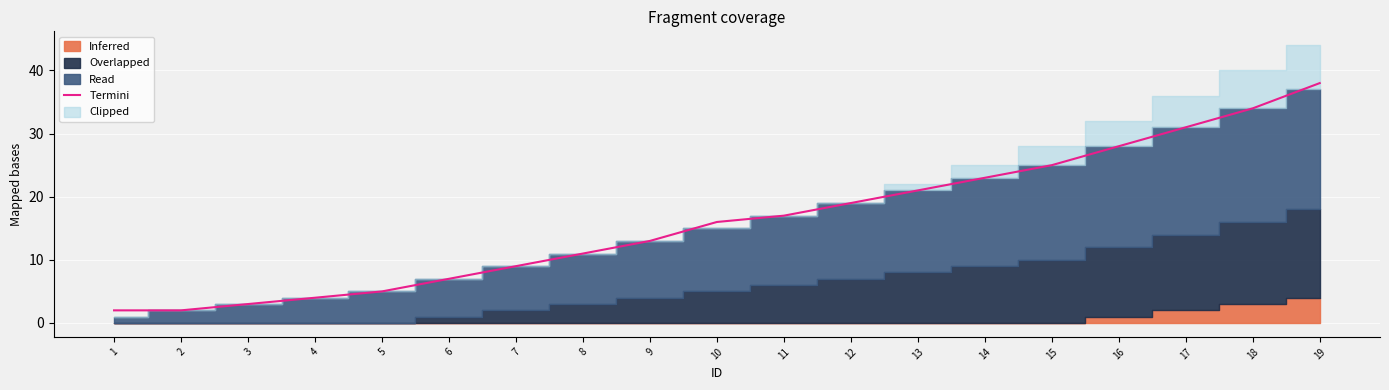

How many lines are shown in the chart?

1